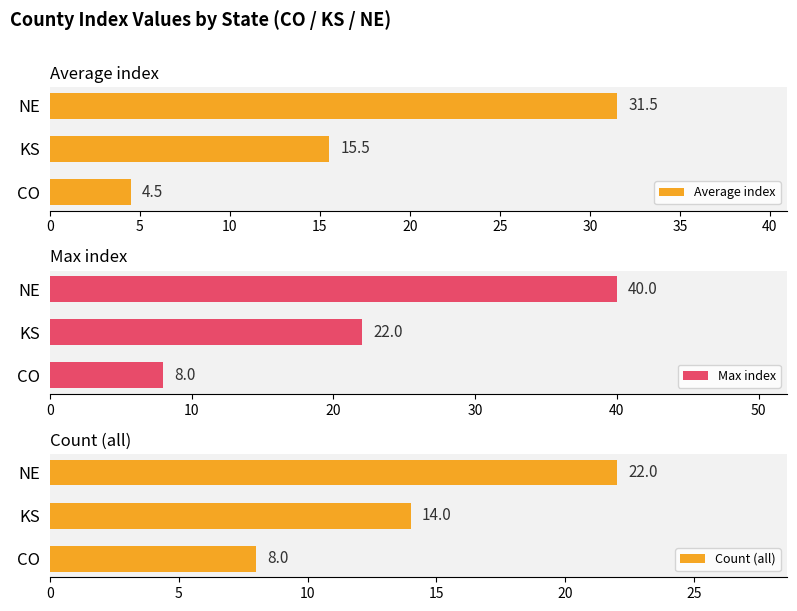

The Max index series shows 22 at KS. True or false?

True